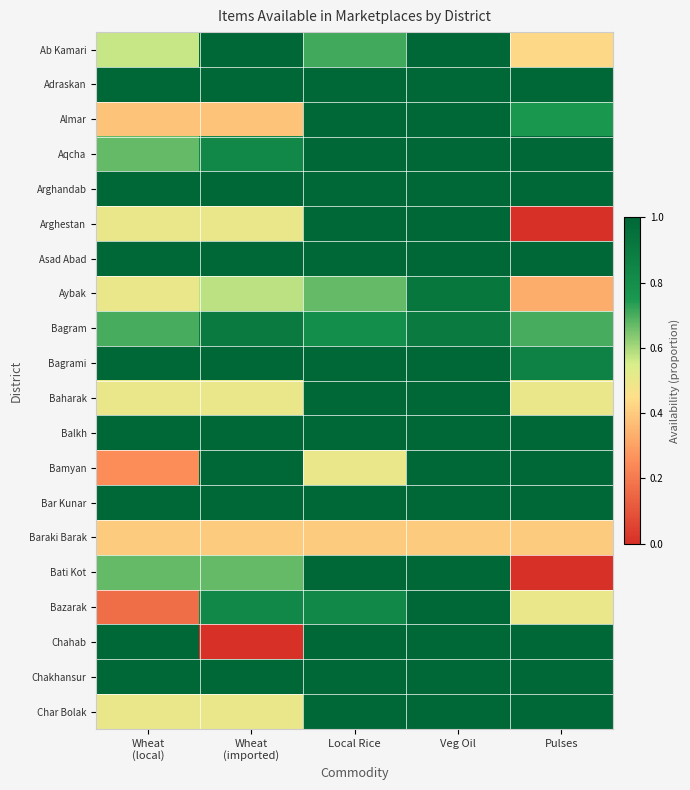

Reading left to right, list all the values displayed in this chart.

Ab Kamari: Wheat
(local)=0.6	Wheat
(imported)=1.0	Local Rice=0.7	Veg Oil=1.0	Pulses=0.4
Adraskan: Wheat
(local)=1.0	Wheat
(imported)=1.0	Local Rice=1.0	Veg Oil=1.0	Pulses=1.0
Almar: Wheat
(local)=0.4	Wheat
(imported)=0.4	Local Rice=1.0	Veg Oil=1.0	Pulses=0.8
Aqcha: Wheat
(local)=0.7	Wheat
(imported)=0.8	Local Rice=1.0	Veg Oil=1.0	Pulses=1.0
Arghandab: Wheat
(local)=1.0	Wheat
(imported)=1.0	Local Rice=1.0	Veg Oil=1.0	Pulses=1.0
Arghestan: Wheat
(local)=0.5	Wheat
(imported)=0.5	Local Rice=1.0	Veg Oil=1.0	Pulses=0.0
Asad Abad: Wheat
(local)=1.0	Wheat
(imported)=1.0	Local Rice=1.0	Veg Oil=1.0	Pulses=1.0
Aybak: Wheat
(local)=0.5	Wheat
(imported)=0.6	Local Rice=0.7	Veg Oil=0.9	Pulses=0.3
Bagram: Wheat
(local)=0.7	Wheat
(imported)=0.9	Local Rice=0.8	Veg Oil=0.9	Pulses=0.7
Bagrami: Wheat
(local)=1.0	Wheat
(imported)=1.0	Local Rice=1.0	Veg Oil=1.0	Pulses=0.9
Baharak: Wheat
(local)=0.5	Wheat
(imported)=0.5	Local Rice=1.0	Veg Oil=1.0	Pulses=0.5
Balkh: Wheat
(local)=1.0	Wheat
(imported)=1.0	Local Rice=1.0	Veg Oil=1.0	Pulses=1.0
Bamyan: Wheat
(local)=0.2	Wheat
(imported)=1.0	Local Rice=0.5	Veg Oil=1.0	Pulses=1.0
Bar Kunar: Wheat
(local)=1.0	Wheat
(imported)=1.0	Local Rice=1.0	Veg Oil=1.0	Pulses=1.0
Baraki Barak: Wheat
(local)=0.4	Wheat
(imported)=0.4	Local Rice=0.4	Veg Oil=0.4	Pulses=0.4
Bati Kot: Wheat
(local)=0.7	Wheat
(imported)=0.7	Local Rice=1.0	Veg Oil=1.0	Pulses=0.0
Bazarak: Wheat
(local)=0.2	Wheat
(imported)=0.8	Local Rice=0.8	Veg Oil=1.0	Pulses=0.5
Chahab: Wheat
(local)=1.0	Wheat
(imported)=0.0	Local Rice=1.0	Veg Oil=1.0	Pulses=1.0
Chakhansur: Wheat
(local)=1.0	Wheat
(imported)=1.0	Local Rice=1.0	Veg Oil=1.0	Pulses=1.0
Char Bolak: Wheat
(local)=0.5	Wheat
(imported)=0.5	Local Rice=1.0	Veg Oil=1.0	Pulses=1.0